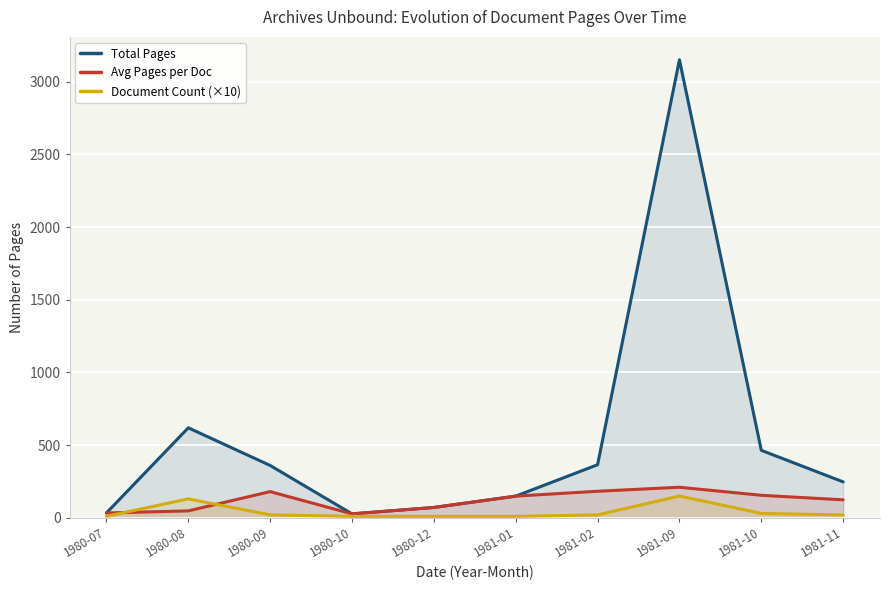

Which series has the largest total across all categories?

Total Pages